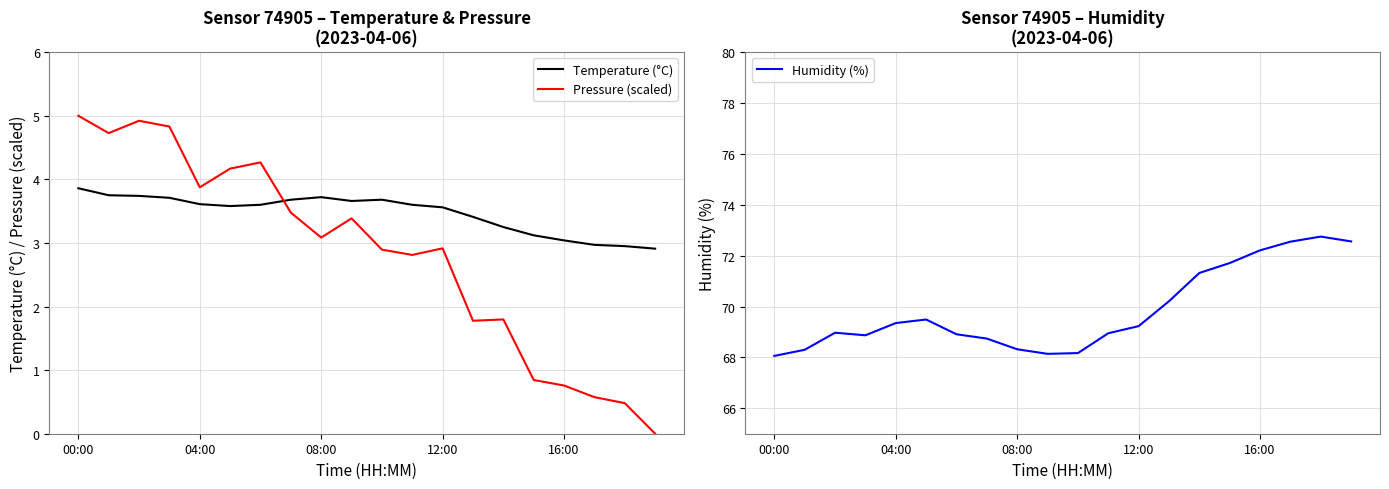

What is the total value across all series at 00:00?

76.9